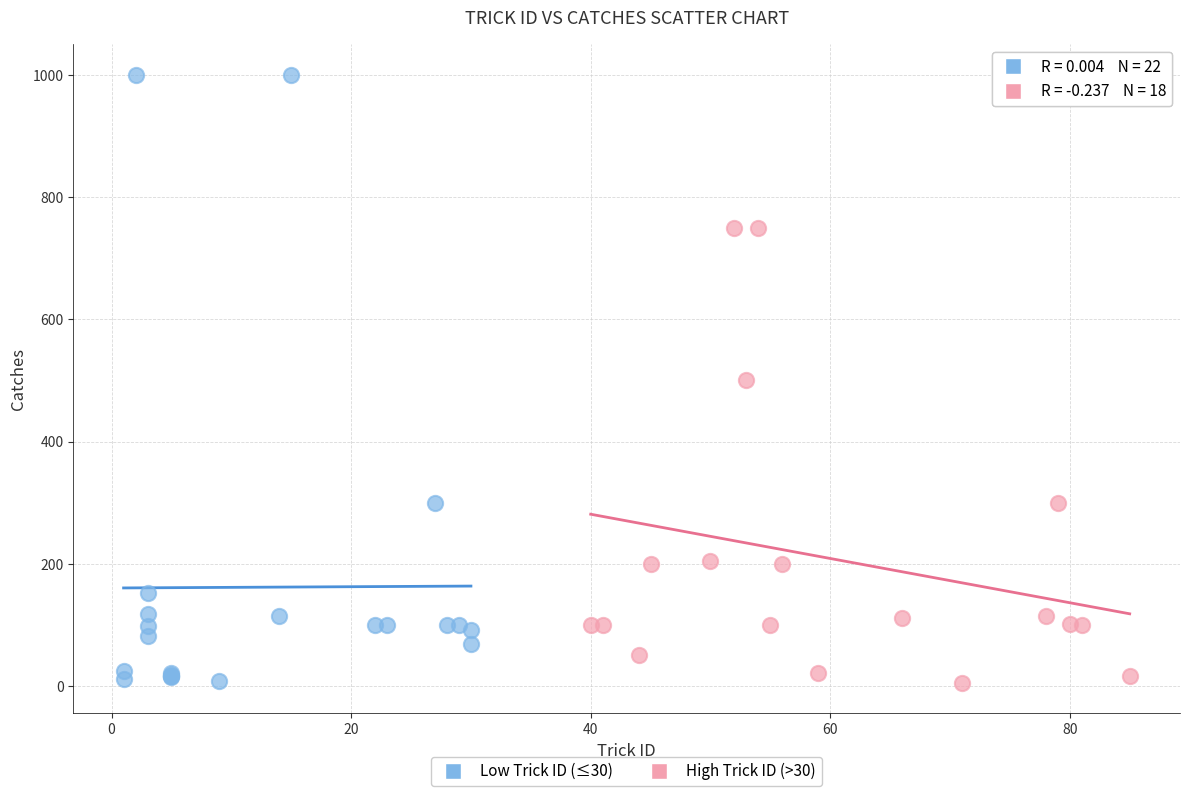

Which series reaches the maximum Y coordinate?

Low Trick ID (≤30)